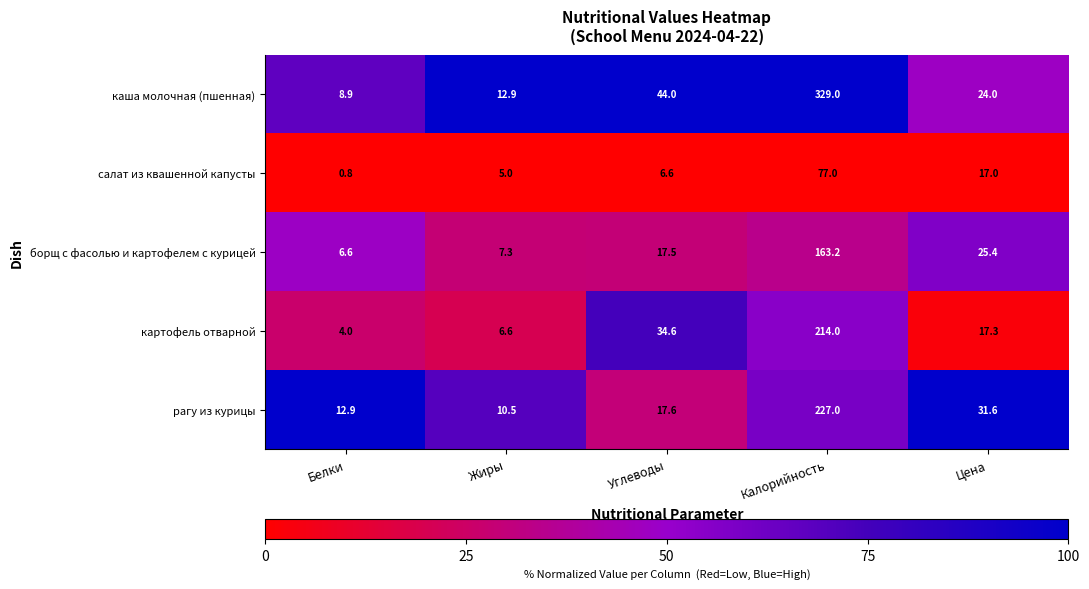

Which label corresponds to the largest value in the chart?

Калорийность